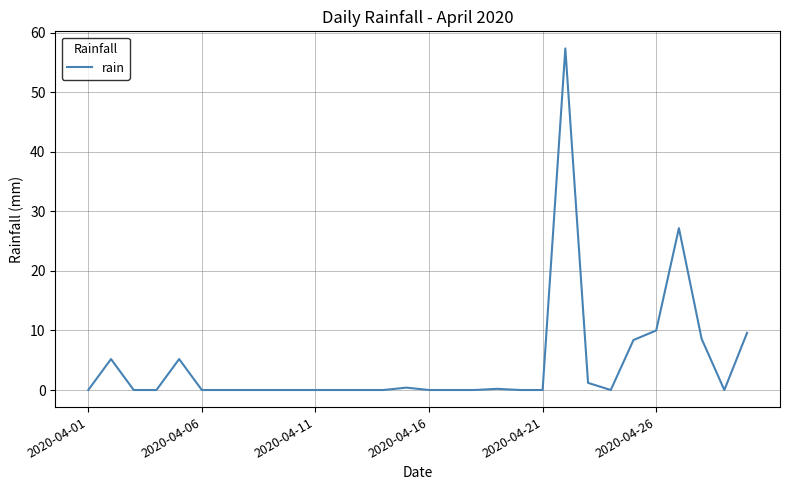

What is the greatest value displayed?

57.4